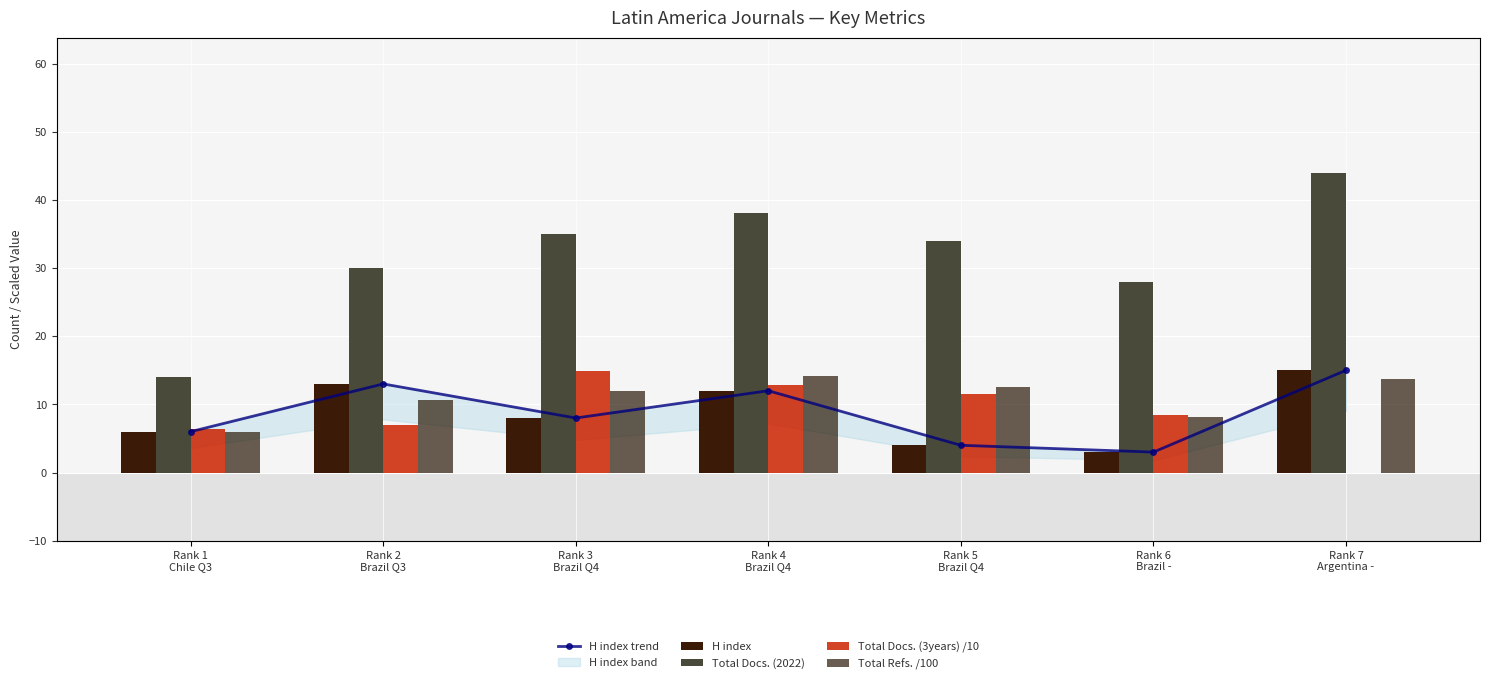

Reading left to right, transcribe all the data shown in this chart.

H index trend: 6.0	13.0	8.0	12.0	4.0	3.0	15.0
H index: 6.0	13.0	8.0	12.0	4.0	3.0	15.0
Total Docs. (2022): 14.0	30.0	35.0	38.0	34.0	28.0	44.0
Total Docs. (3years) /10: 6.4	7.0	14.9	12.9	11.5	8.5	0.0
Total Refs. /100: 6.0	10.6	11.9	14.1	12.6	8.1	13.7